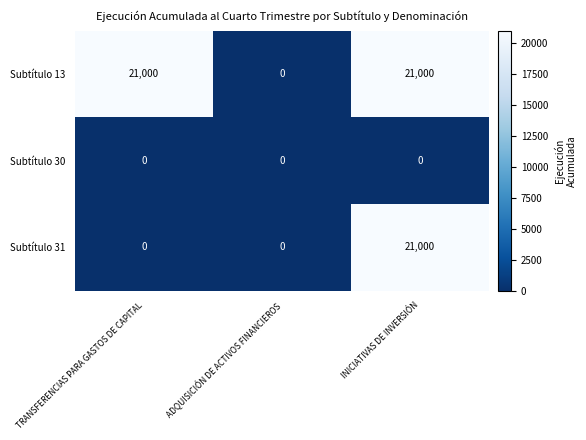

Which series changed the most between TRANSFERENCIAS PARA GASTOS DE CAPITAL and ADQUISICIÓN DE ACTIVOS FINANCIEROS?

Subtítulo 13